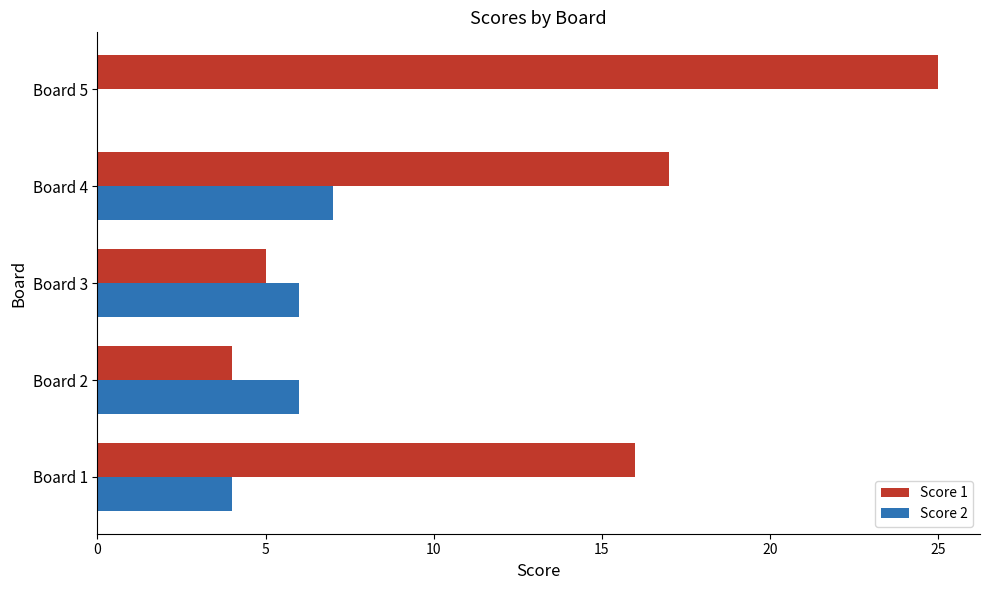

What is the sum of all Score 2 values?

23